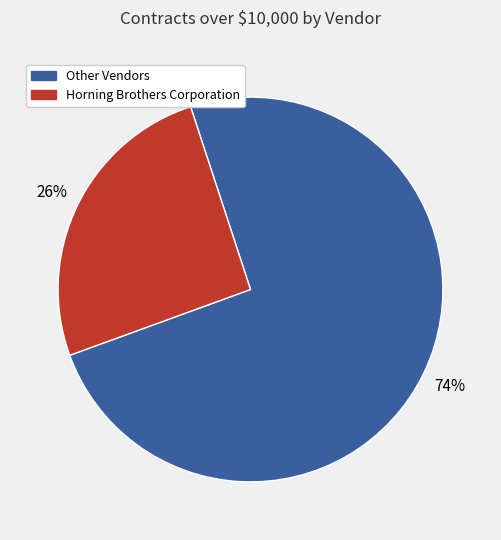

Do Horning Brothers Corporation and Other Vendors together represent more than half of the pie?

Yes